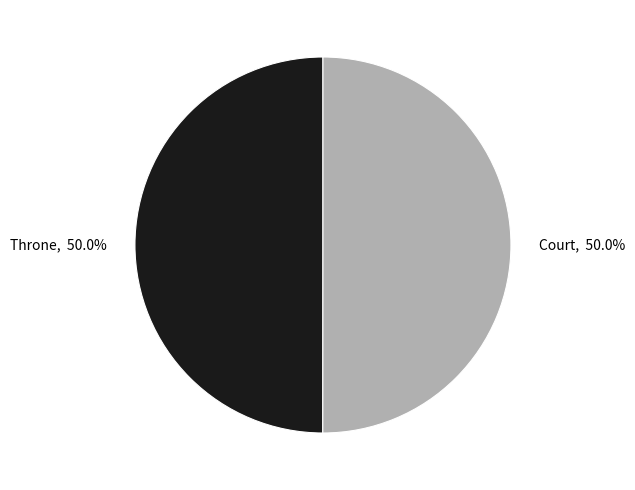

Is it true that Court is 56% of the pie?

False